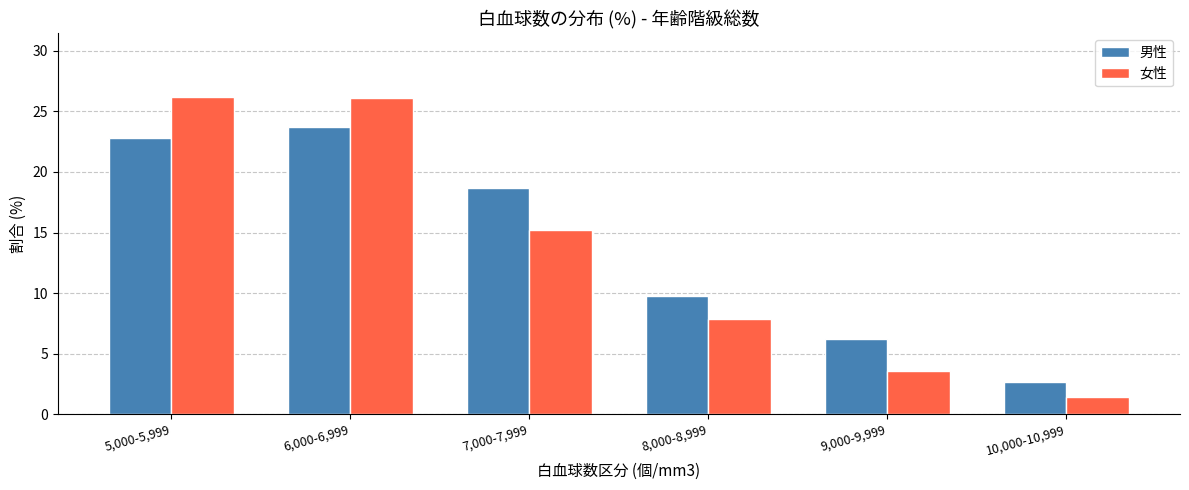

Rank the series by their average value, from highest to lowest.

男性, 女性